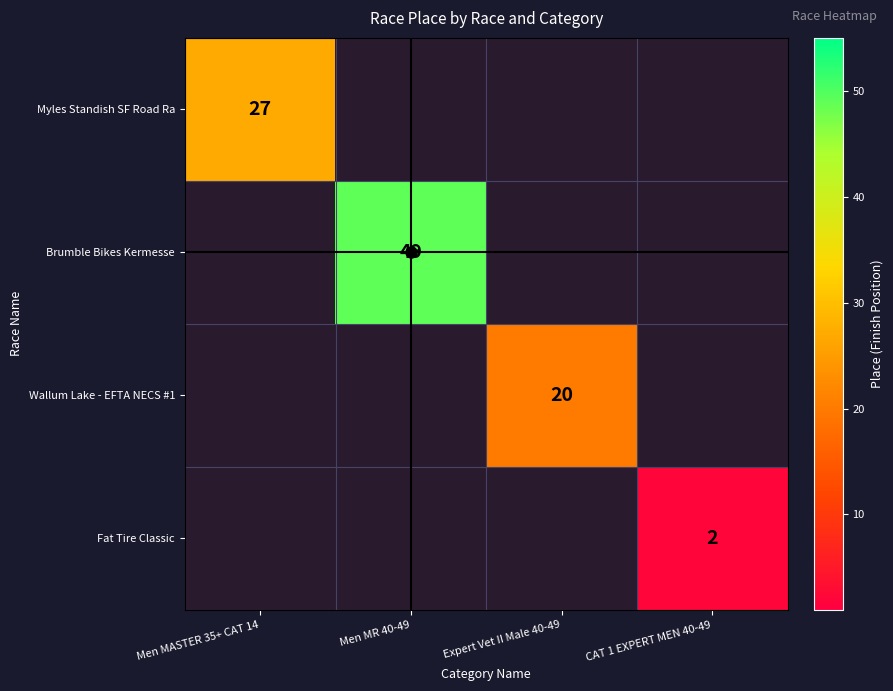

What is the greatest value displayed?

49.0